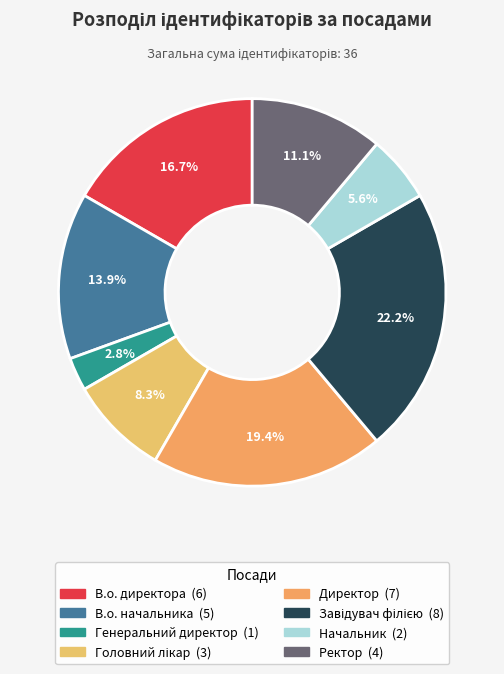

To the nearest percent, what is the combined percentage of Директор and Генеральний директор?

22%